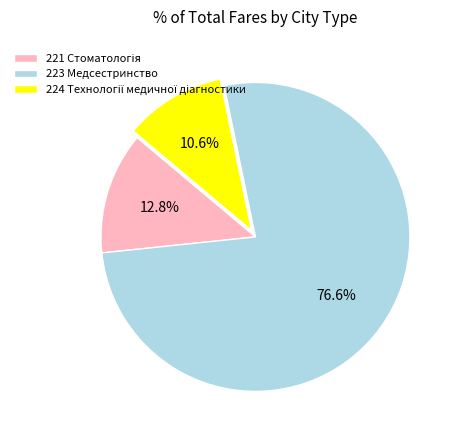

How many segments does this pie chart have?

3